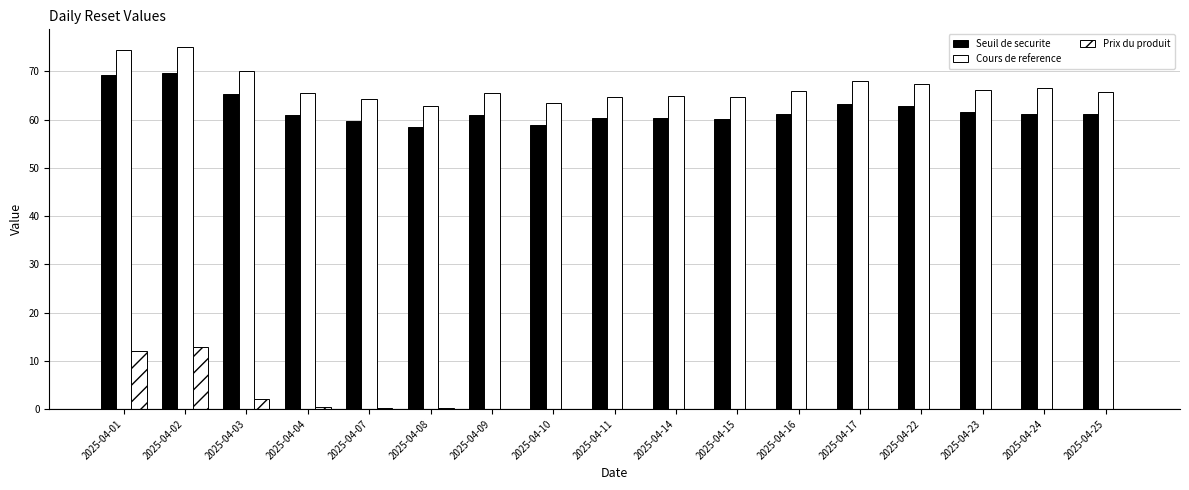

What is the difference between the highest and lowest values at 2025-04-07?

63.9